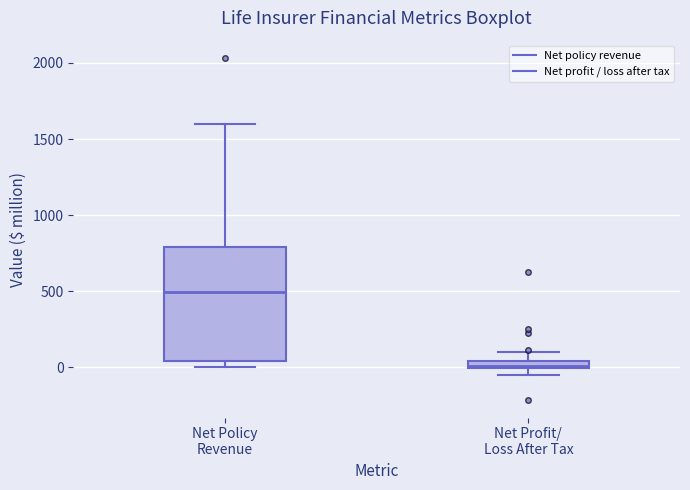

Which box has the lowest median line?

Net Profit/ Loss After Tax